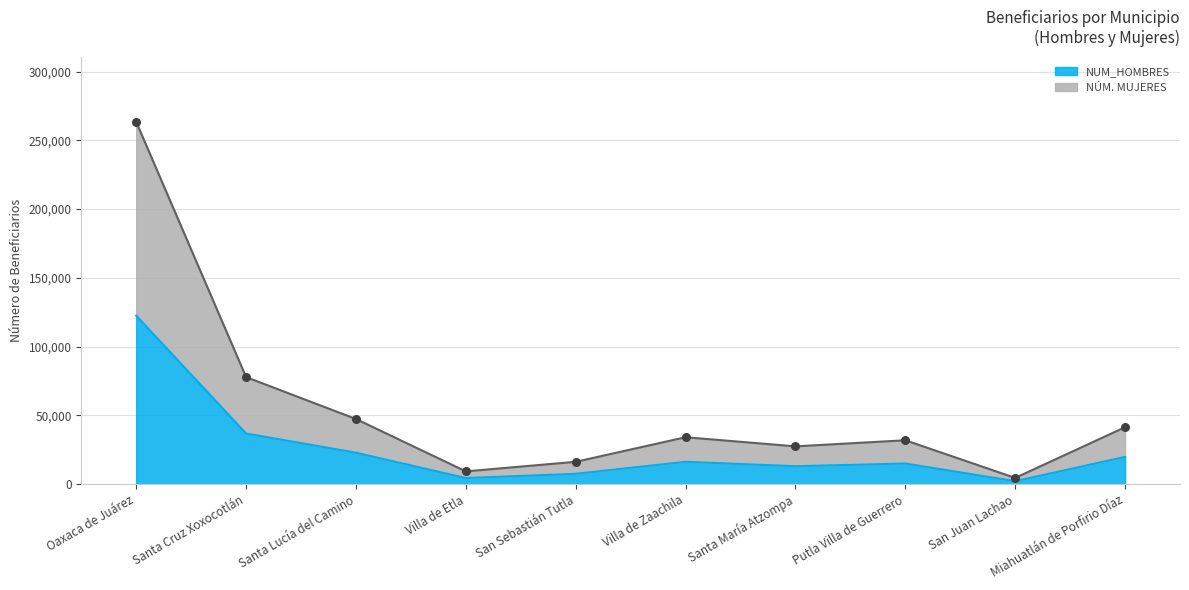

What is the total value across all series at Villa de Etla?

13706